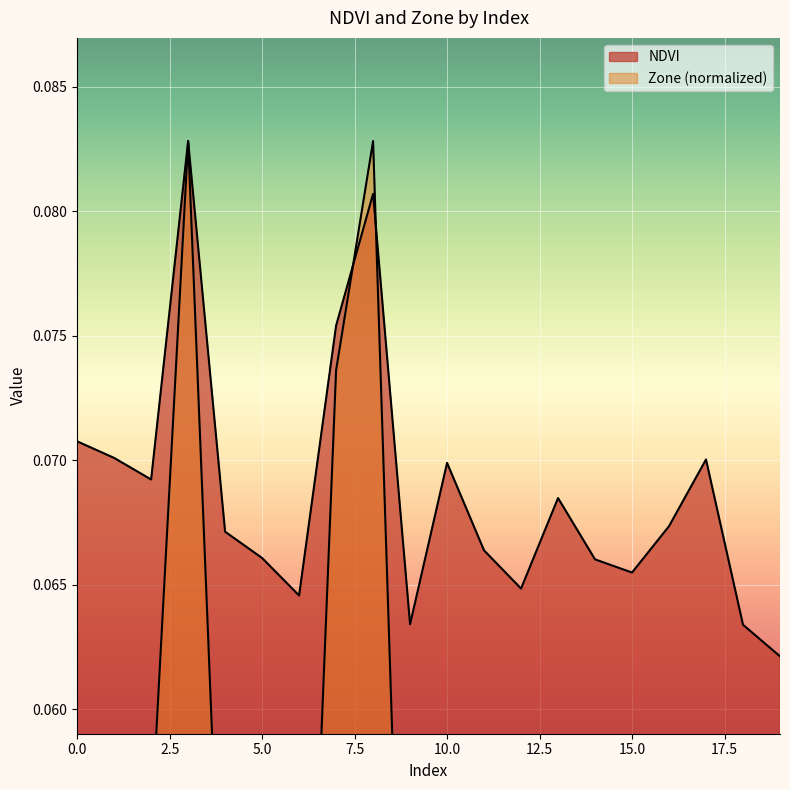

Reading left to right, what are all the values shown in this chart?

NDVI: 0=0.1	1=0.1	2=0.1	3=0.1	4=0.1	5=0.1	6=0.1	7=0.1	8=0.1	9=0.1	10=0.1	11=0.1	12=0.1	13=0.1	14=0.1	15=0.1	16=0.1	17=0.1	18=0.1	19=0.1
Zone: 0=0.1	1=0.1	2=0.1	3=0.1	4=0.0	5=0.0	6=0.0	7=0.1	8=0.1	9=0.0	10=0.1	11=0.0	12=0.0	13=0.1	14=0.0	15=0.0	16=0.0	17=0.1	18=0.0	19=0.0